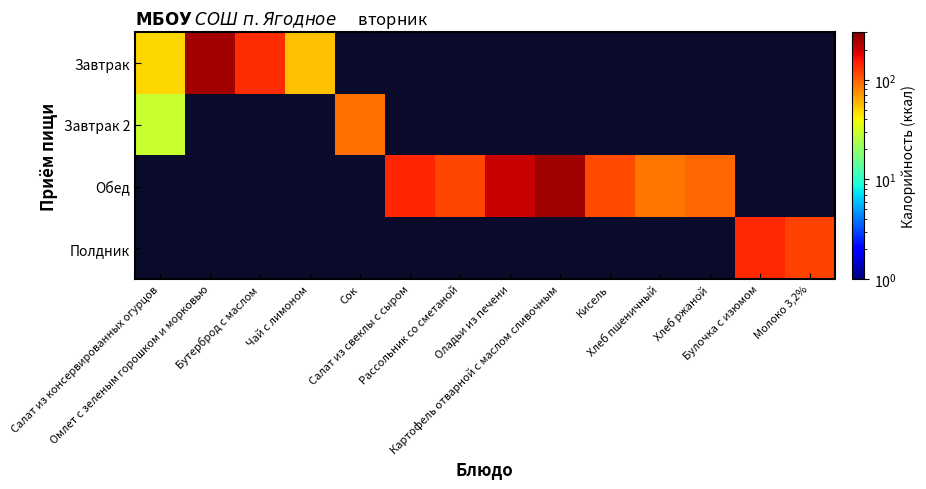

What is the lowest value of the Завтрак 2 series?

29.3